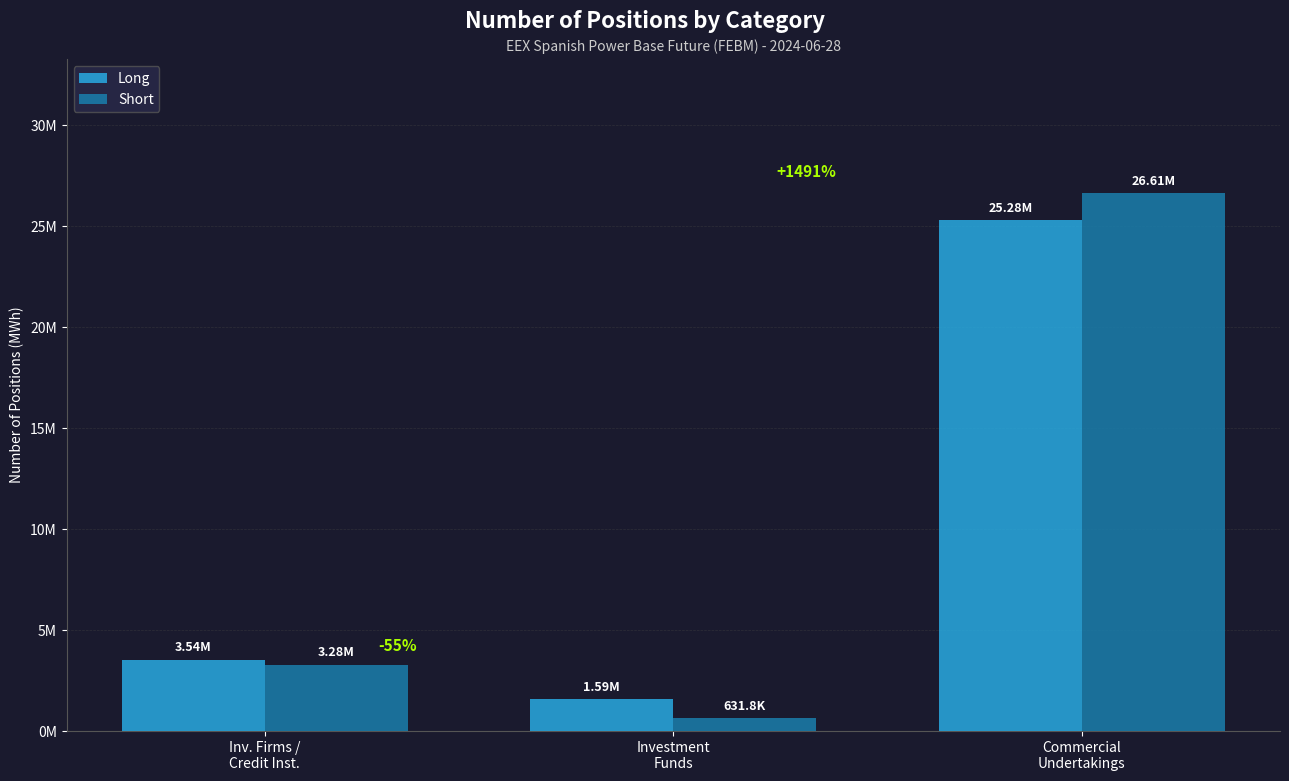

Does the chart contain any negative values?

No